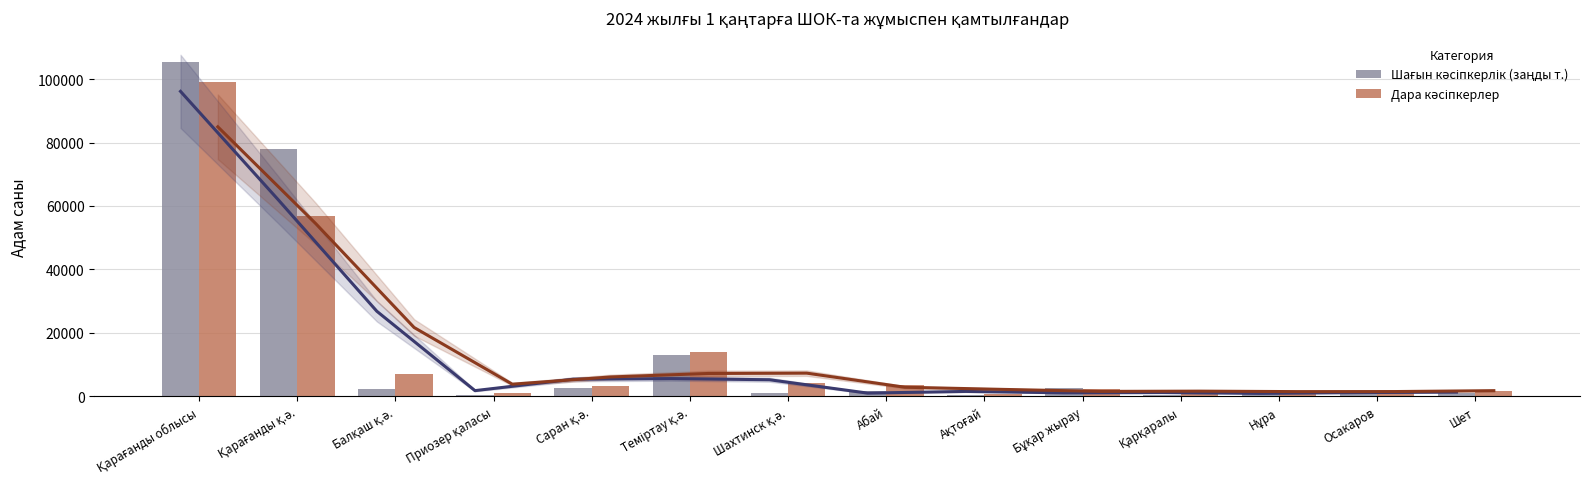

True or false: Шағын кәсіпкерлік (заңды т.) has a value of 435 at Приозер қаласы.

False